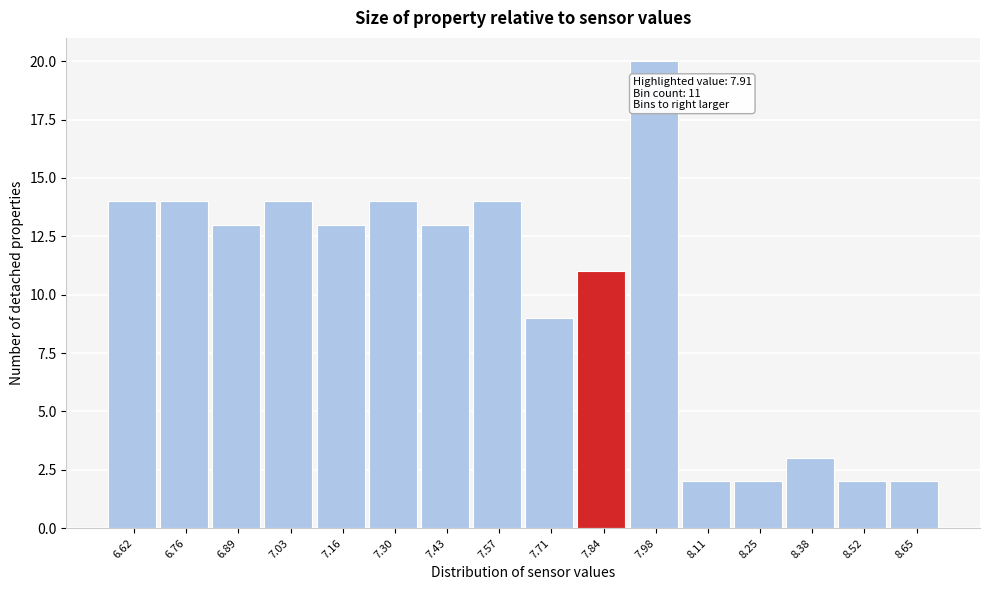

Reading right to left, what are all the values shown in this chart?

8.65=2	8.52=2	8.38=3	8.25=2	8.11=2	7.98=20	7.84=11	7.71=9	7.57=14	7.43=13	7.30=14	7.16=13	7.03=14	6.89=13	6.76=14	6.62=14